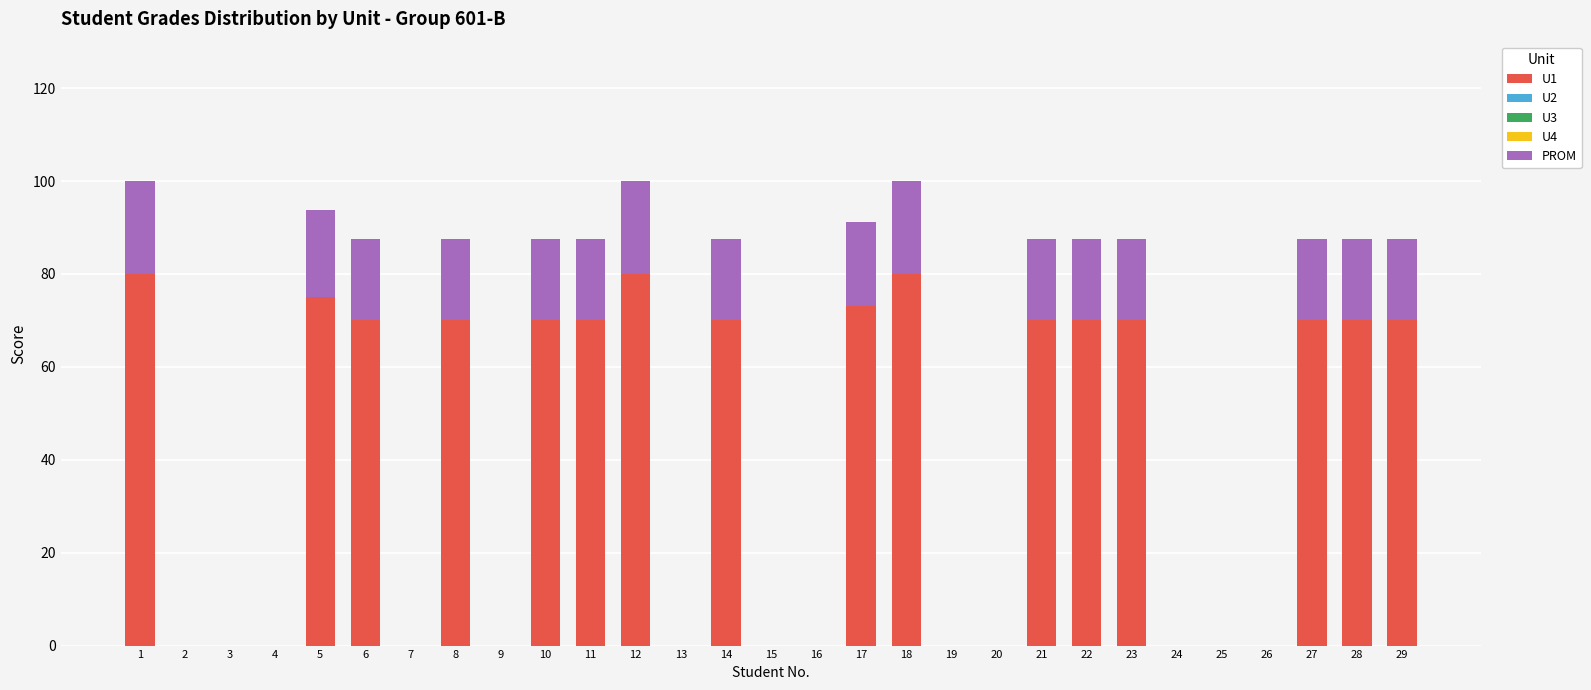

What is the total value across all series at 29?

87.5